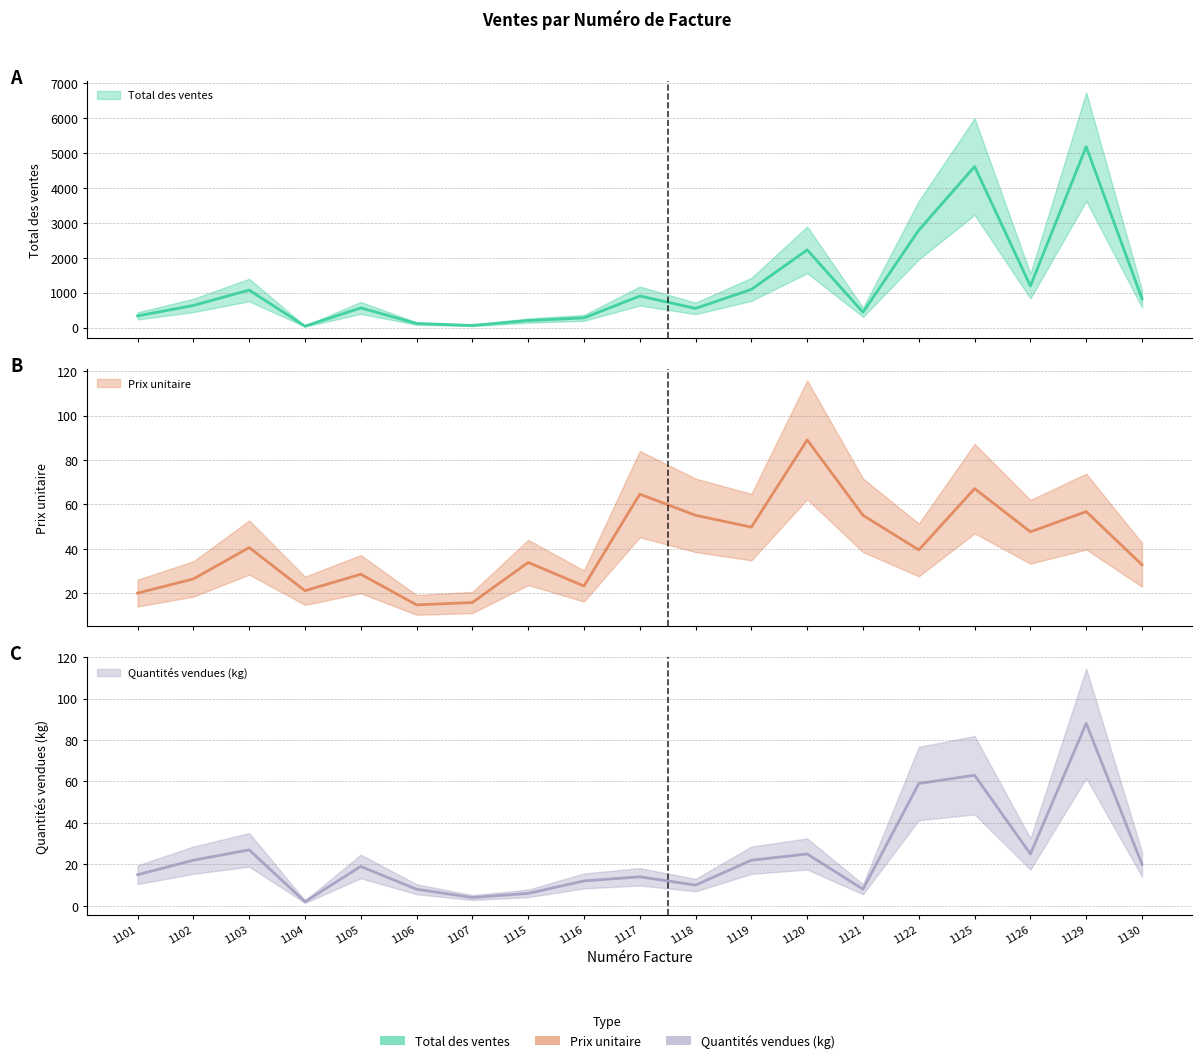

True or false: Total des ventes has more than 0 interior local peaks.

True